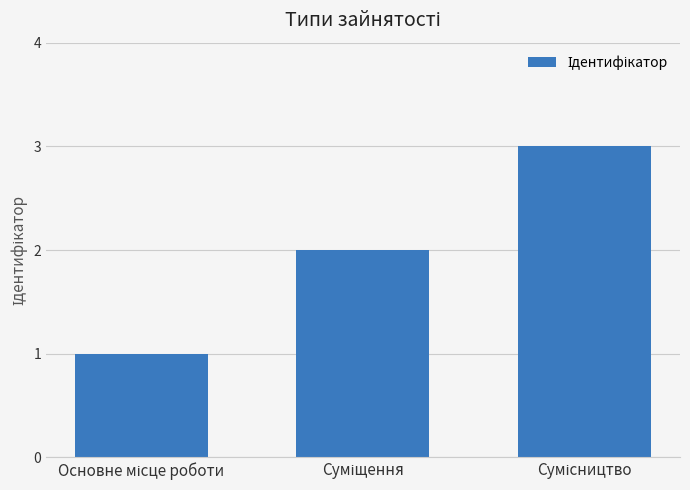

What is the sum of all values?

6